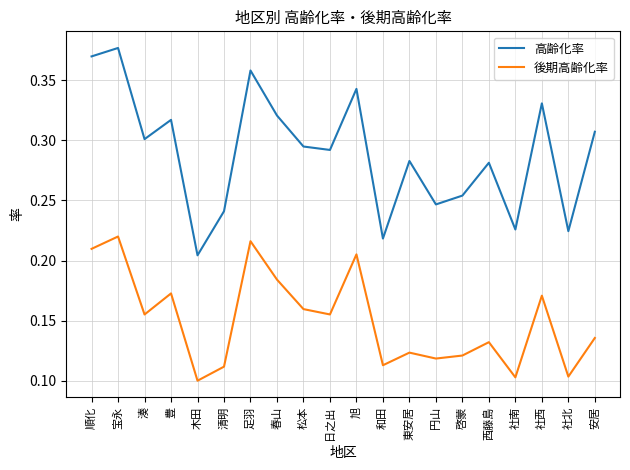

Is this an area chart (filled region under the line)?

No